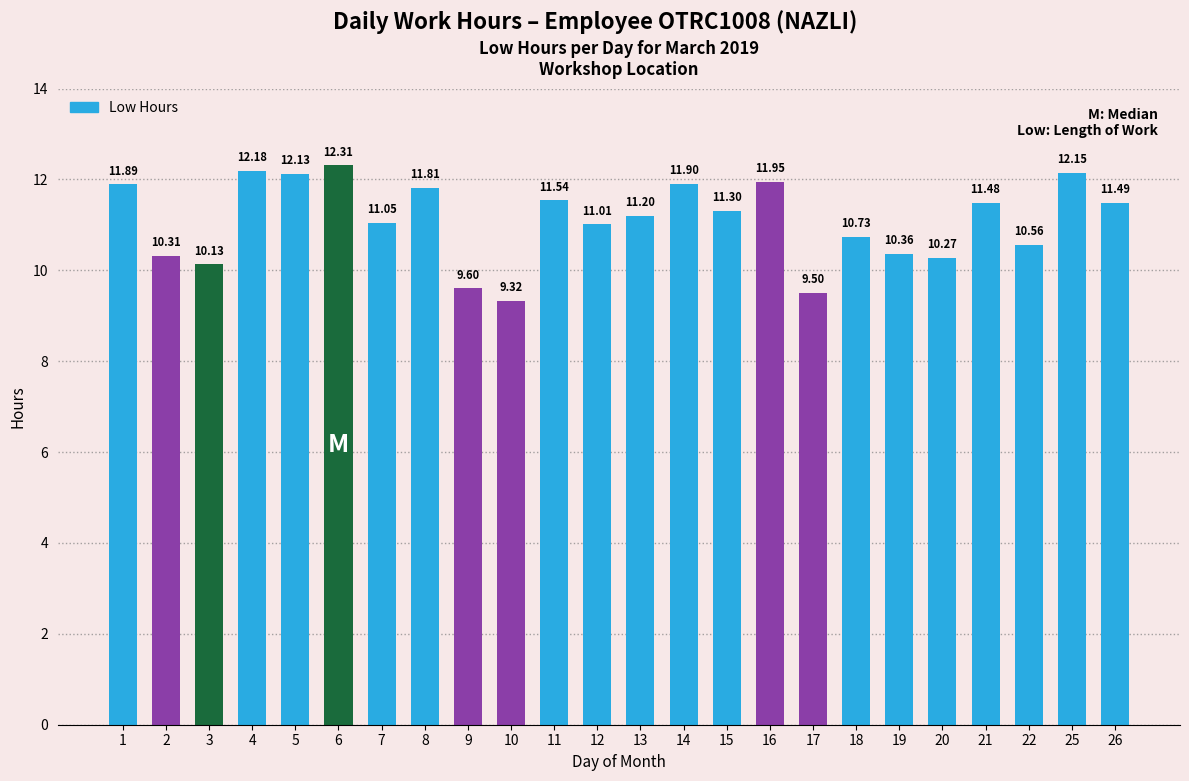

What is the difference between the second highest and minimum values?

2.9